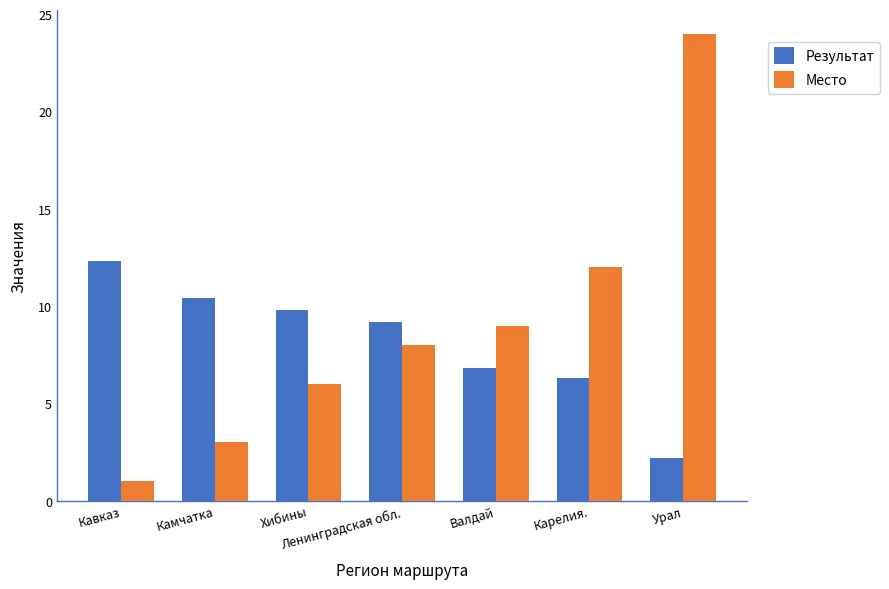

What is the sum of the Результат values at Карелия. and Урал?

8.5